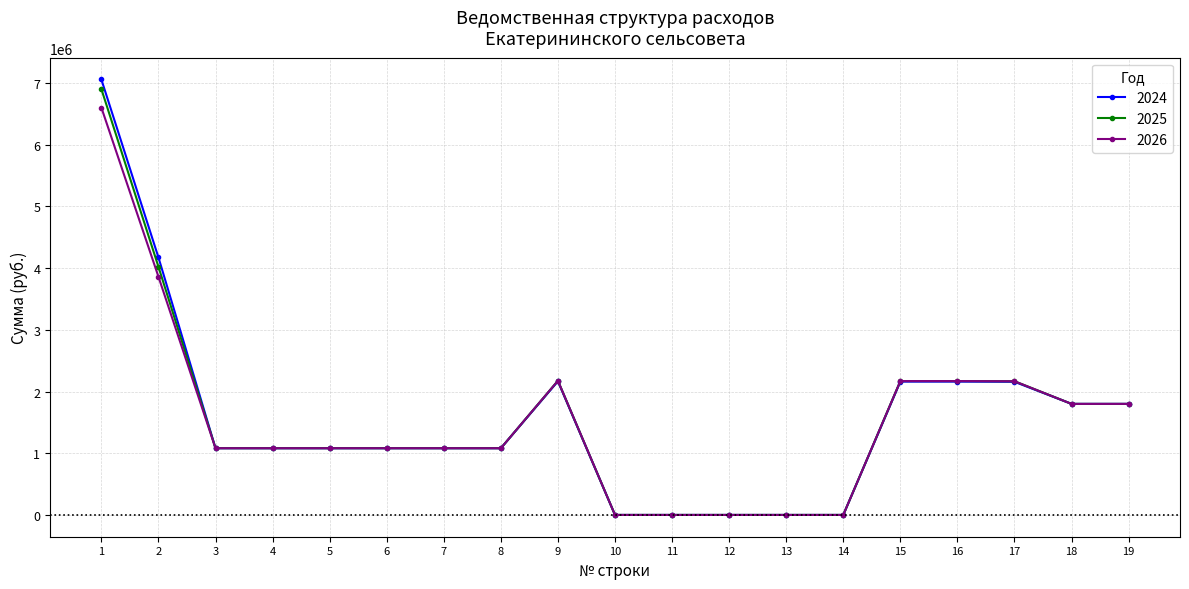

What is the difference between the maximum and minimum values in the 2024 series?

7050173.0